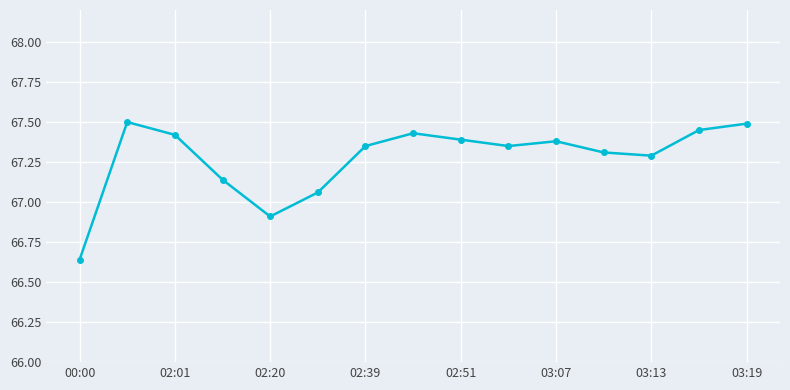

What is the sum of all values?

1009.1